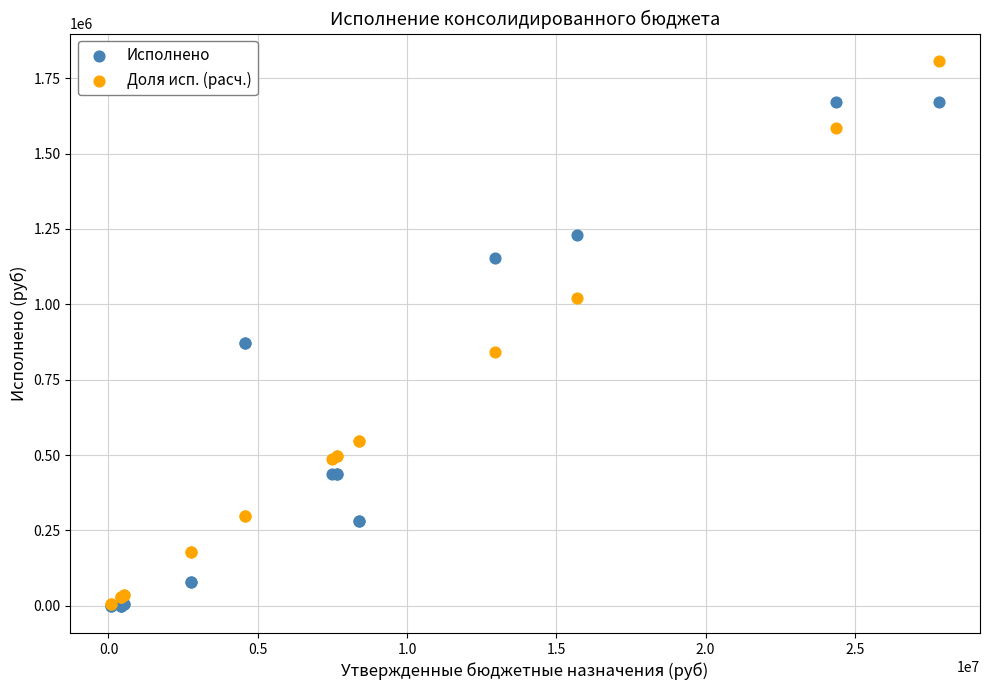

Which series contains the highest Y value?

Доля исп. (расч.)